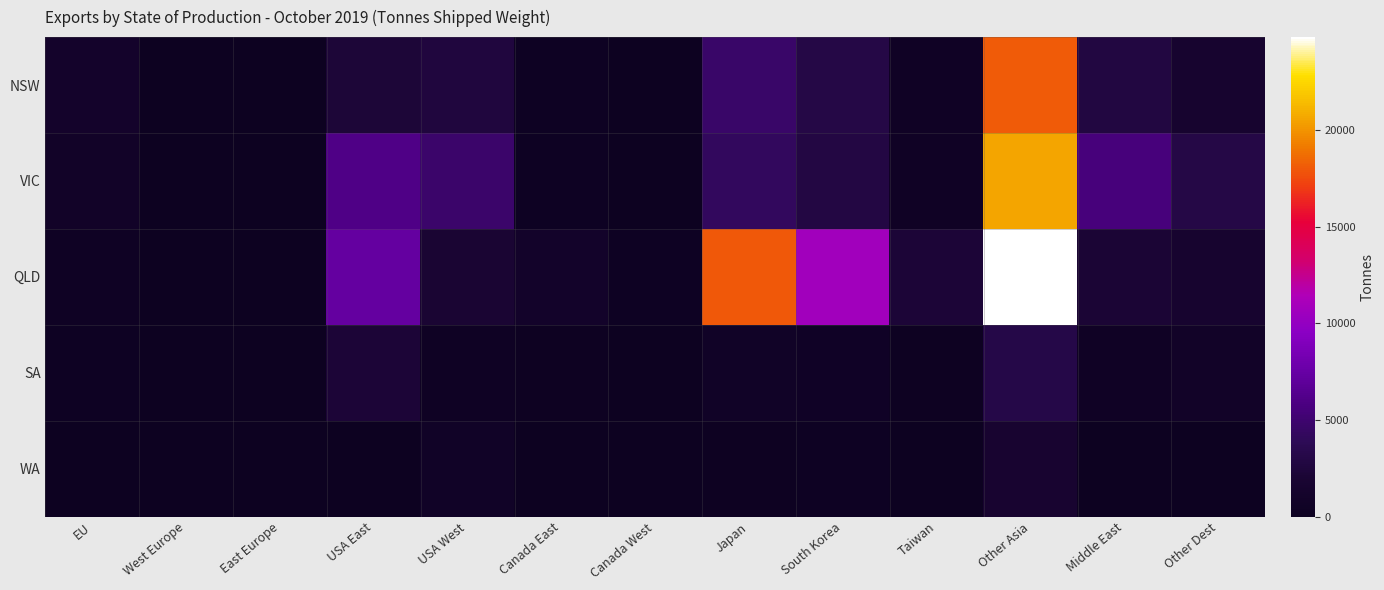

Which label corresponds to the largest value in the chart?

Other Asia